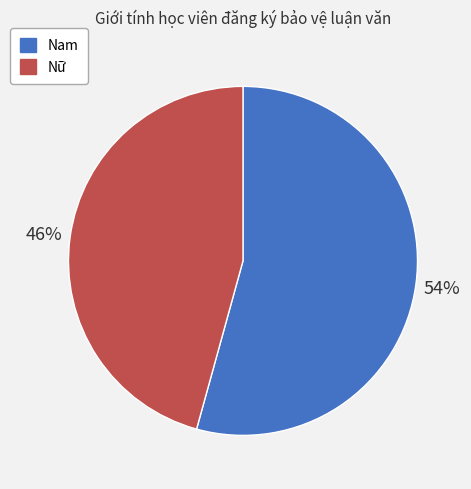

To the nearest percent, what is the combined percentage of Nam and Nữ?

100%